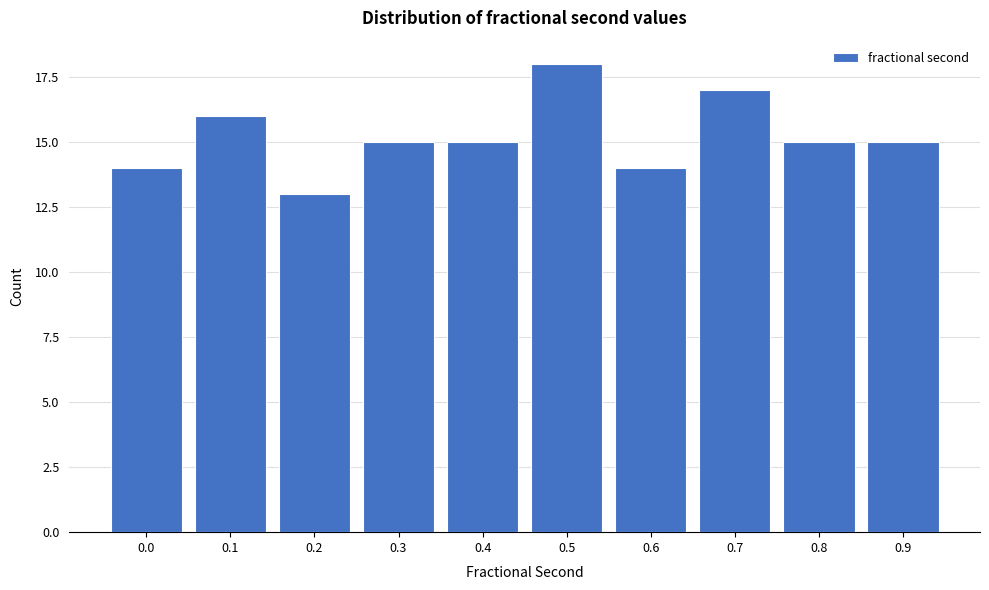

Reading left to right, what are all the values shown in this chart?

0.0=14	0.1=16	0.2=13	0.3=15	0.4=15	0.5=18	0.6=14	0.7=17	0.8=15	0.9=15